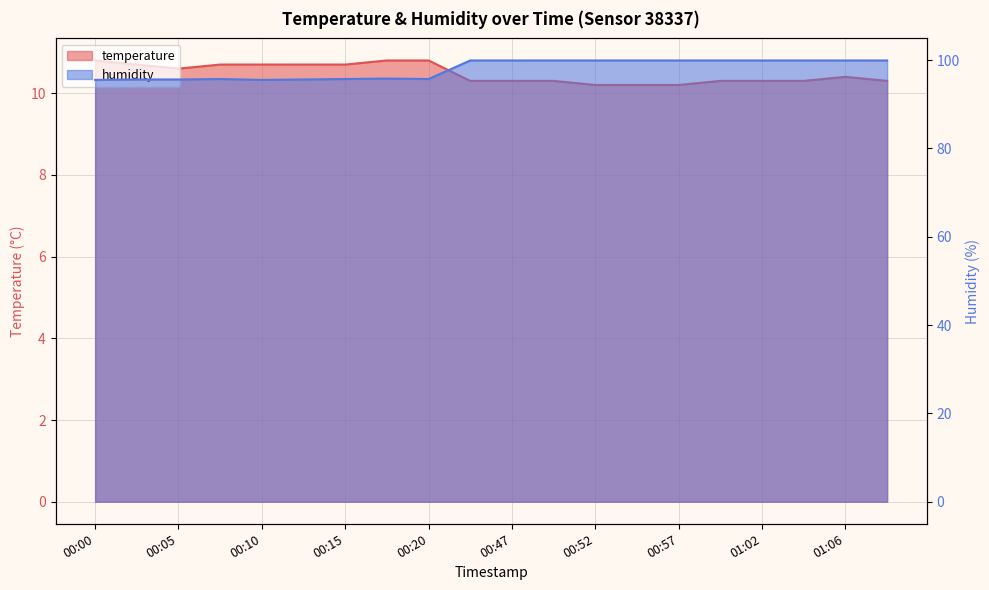

Rank the categories by temperature value from highest to lowest.

00:00, 00:18, 00:20, 00:03, 00:08, 00:10, 00:13, 00:15, 00:05, 01:06, 00:44, 00:47, 00:49, 00:59, 01:02, 01:04, 01:09, 00:52, 00:54, 00:57